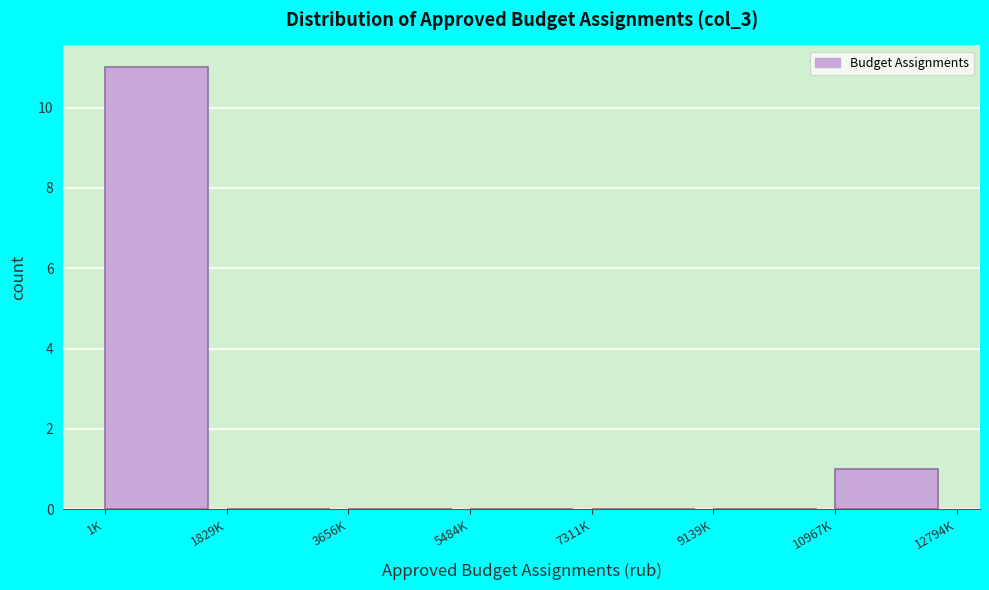

Reading left to right, transcribe all the data shown in this chart.

1K=11	1829K=0	3656K=0	5484K=0	7311K=0	9139K=0	10967K=1